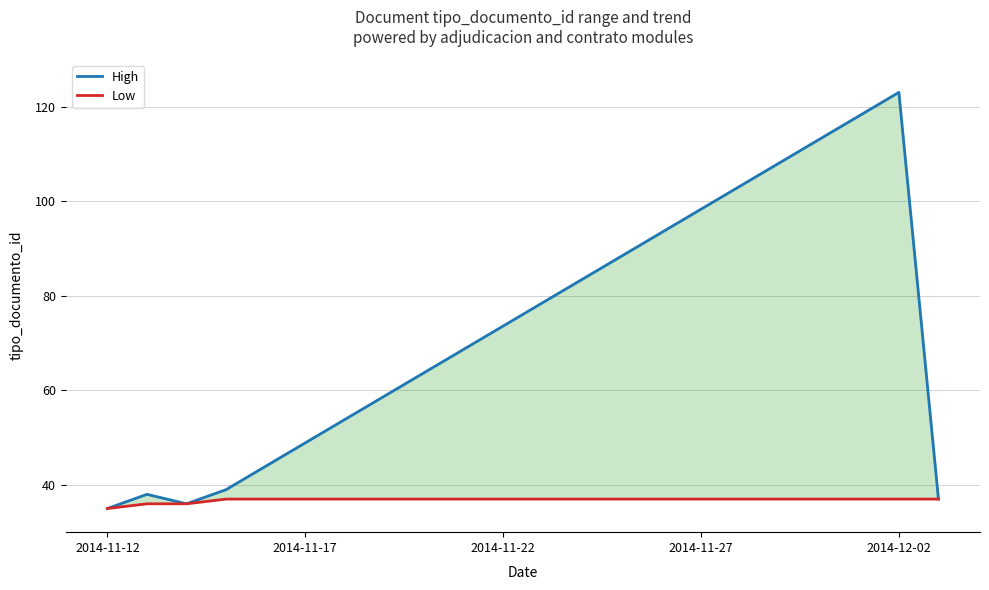

What are all the series names shown in the legend?

High, Low